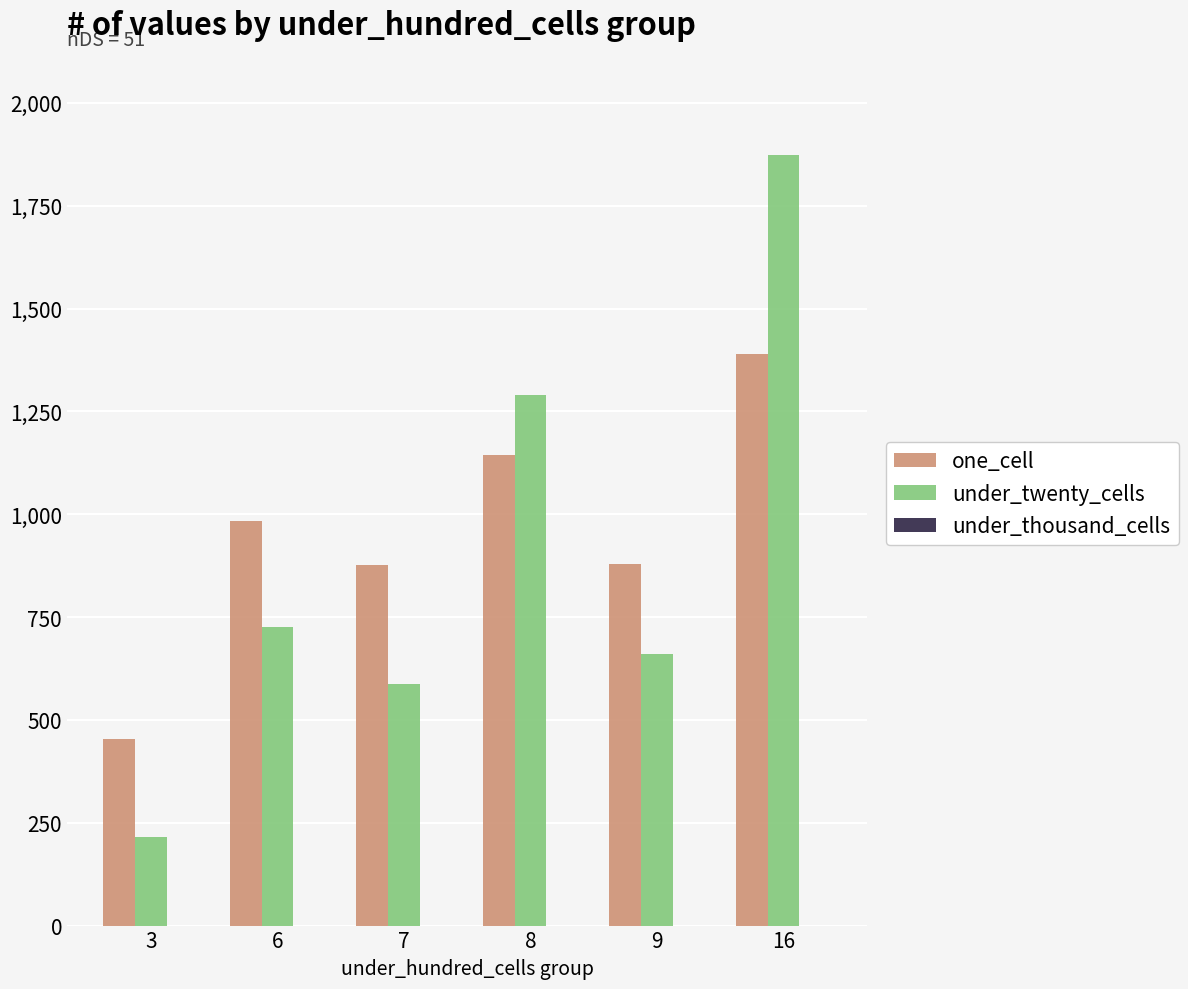

Rank the series at 7 from lowest to highest value.

under_twenty_cells, one_cell